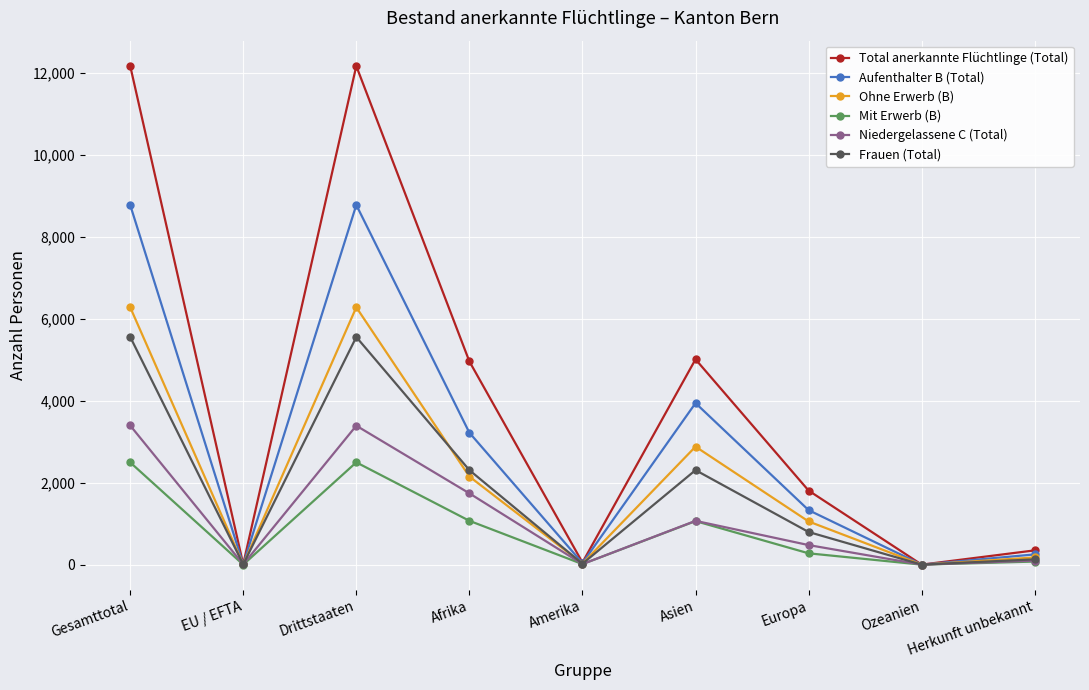

Where is the first local minimum for Ohne Erwerb (B)?

EU / EFTA